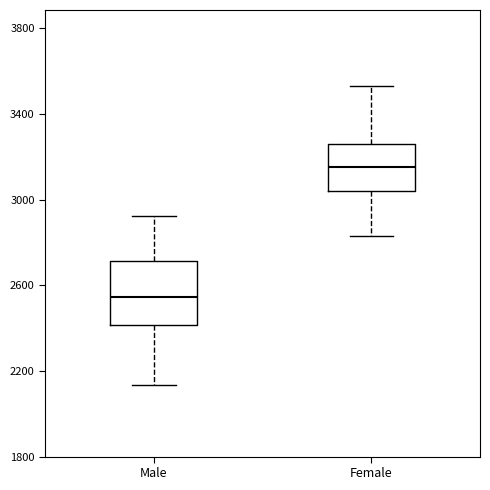

Reading left to right, transcribe this box plot: for each box, give where its median line is, the range the box spans, and where its two whiskers end, as read against the y-axis. The values are not printed on the chart, so give them approximately, as read against the axis.

Male: median 2550, box 2400 to 2700, whiskers 2150 to 2900
Female: median 3150, box 3050 to 3250, whiskers 2850 to 3550